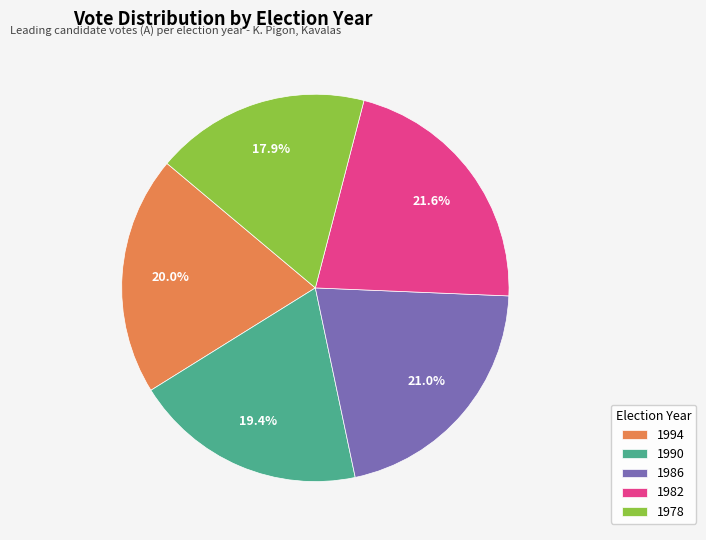

True or false: 1982 accounts for 11% of the total.

False